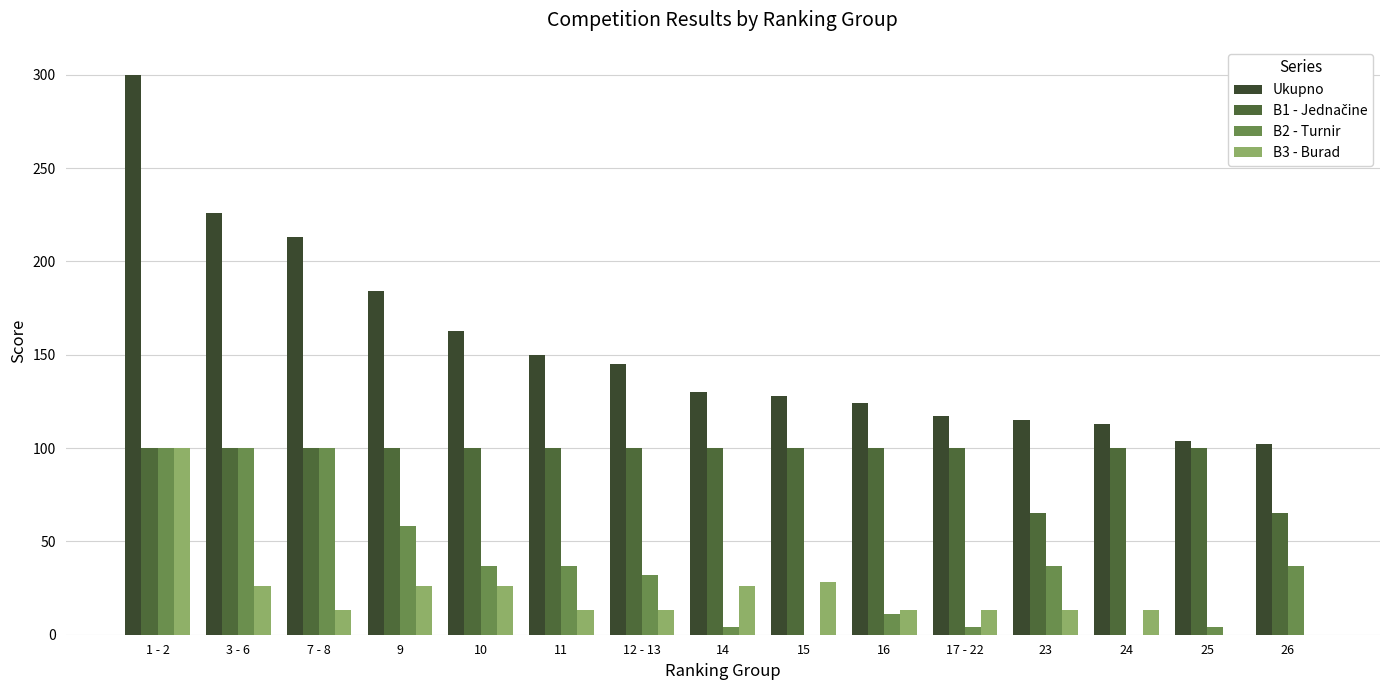

At which category is the sum across all series the highest?

1 - 2